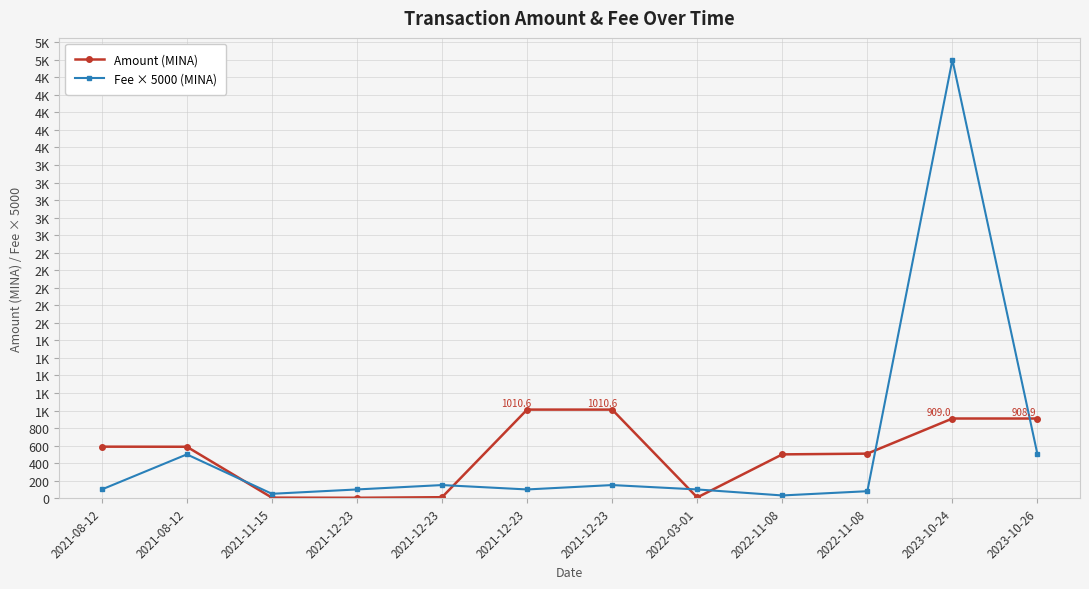

Is this an area chart (filled region under the line)?

No